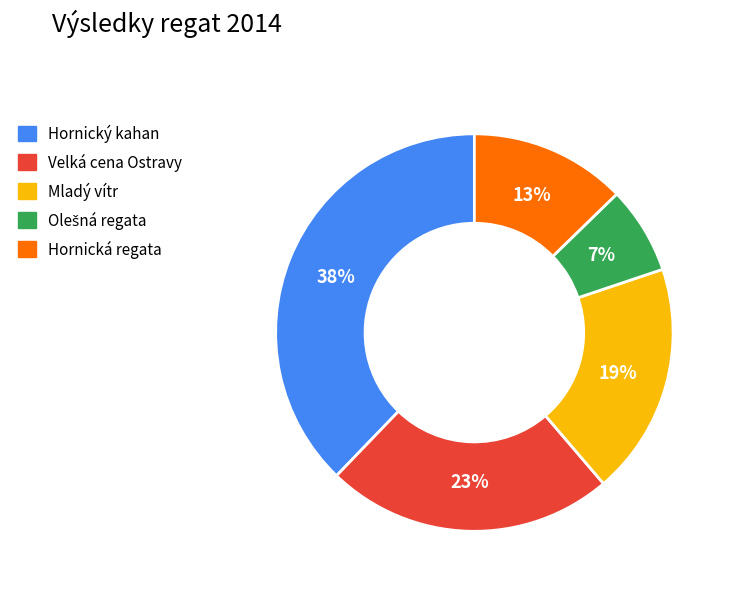

Is there any slice that represents more than half of the pie?

No